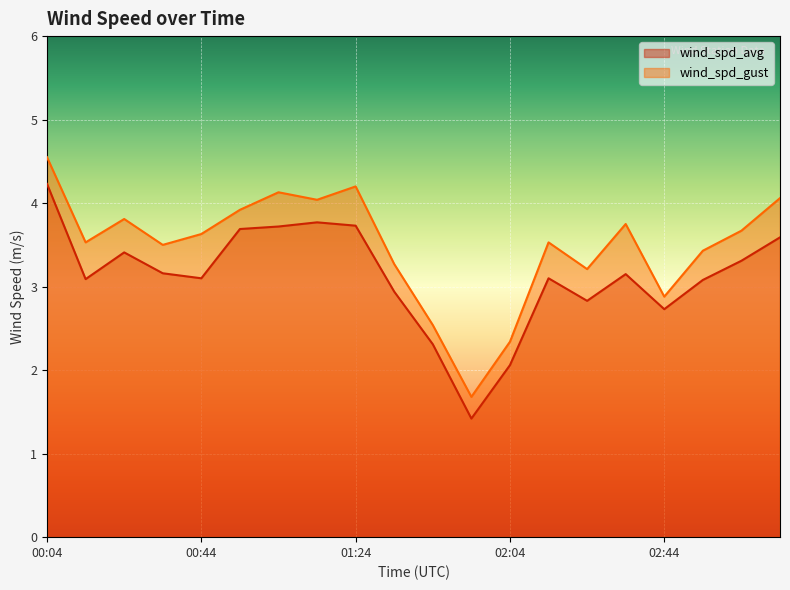

What value does the wind_spd_avg series have at 00:04?

4.2